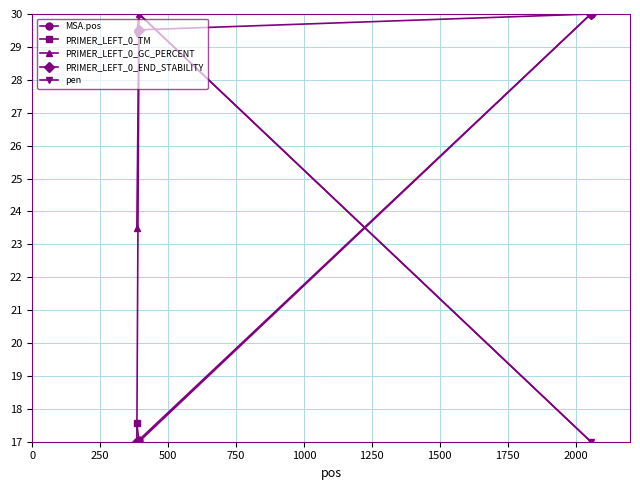

What is the minimum value for PRIMER_LEFT_0_END_STABILITY?

17.0